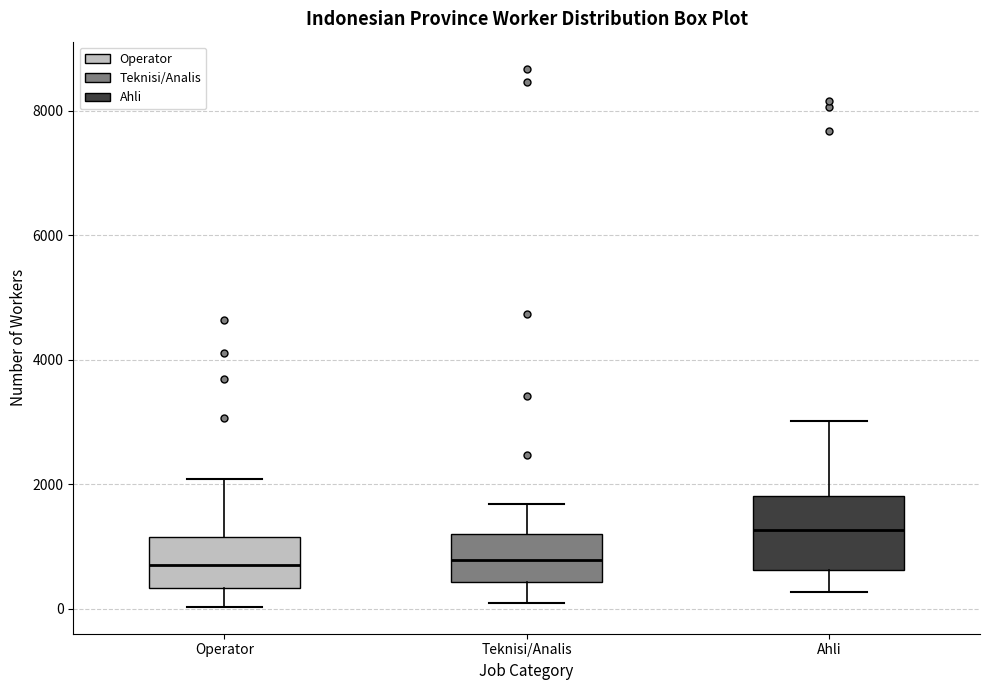

Where is the upper edge of the box for Operator on the y-axis? The values are not printed on the chart, so give them approximately, as read against the axis.

1200